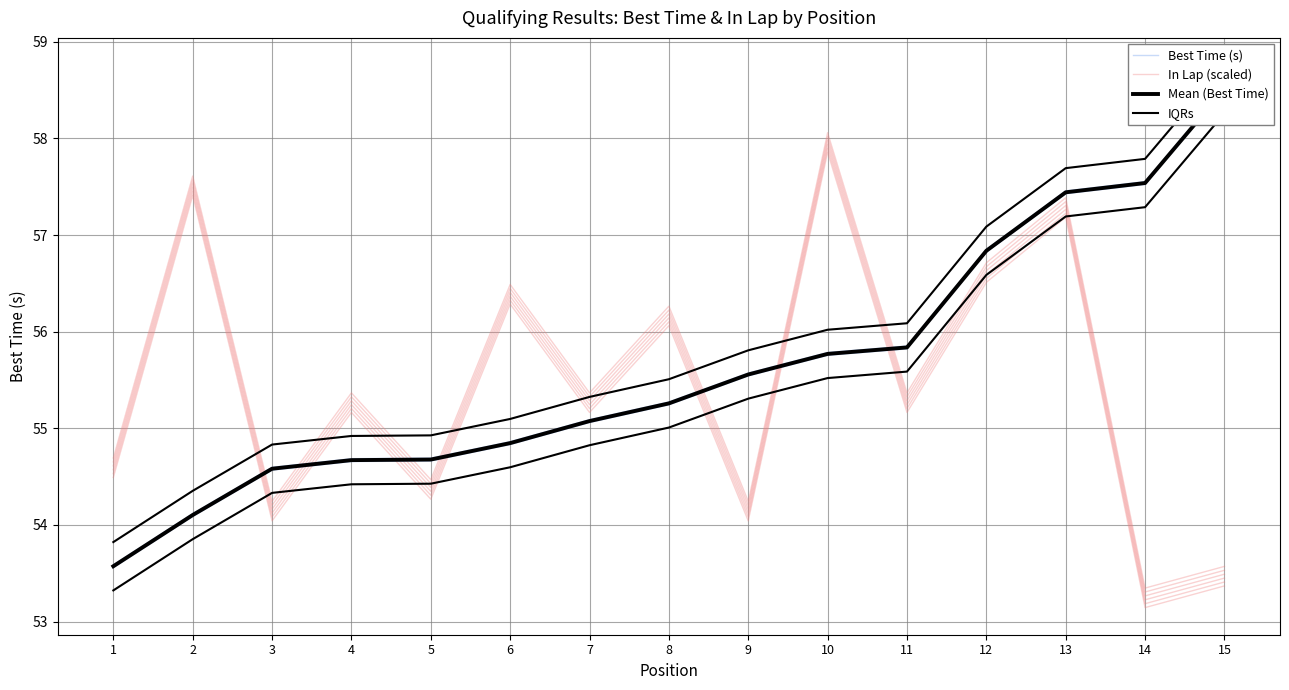

How many data points in In Lap (scaled) are above 55?

9